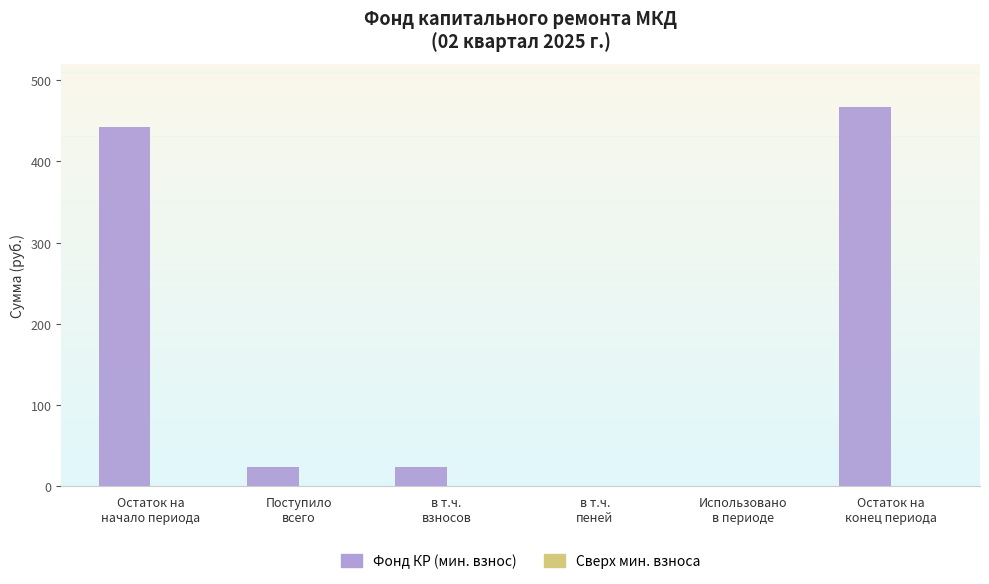

What is the sum of all values?

957.7